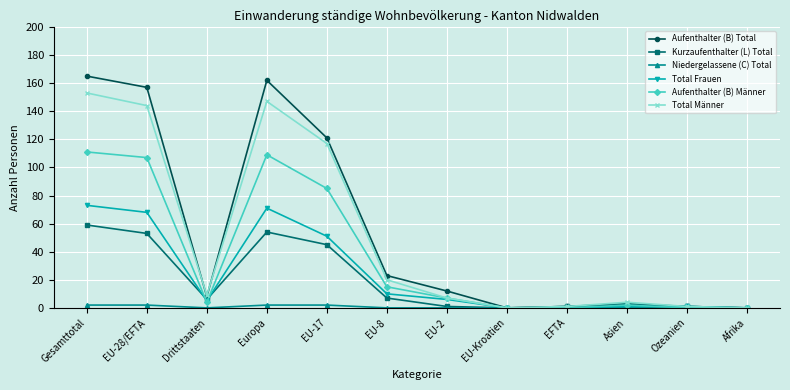

What is the value of the Kurzaufenthalter (L) Total point at the 7th from the left?

1